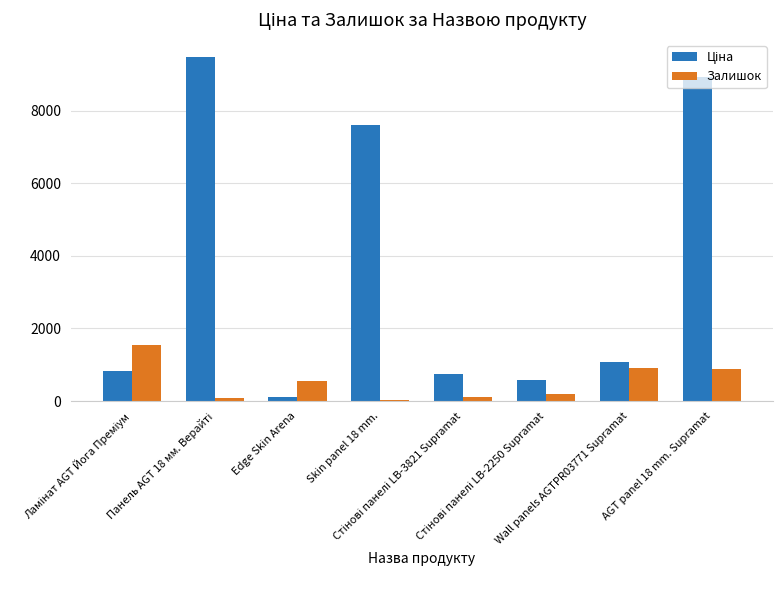

What is the average value of the Залишок series?

539.9